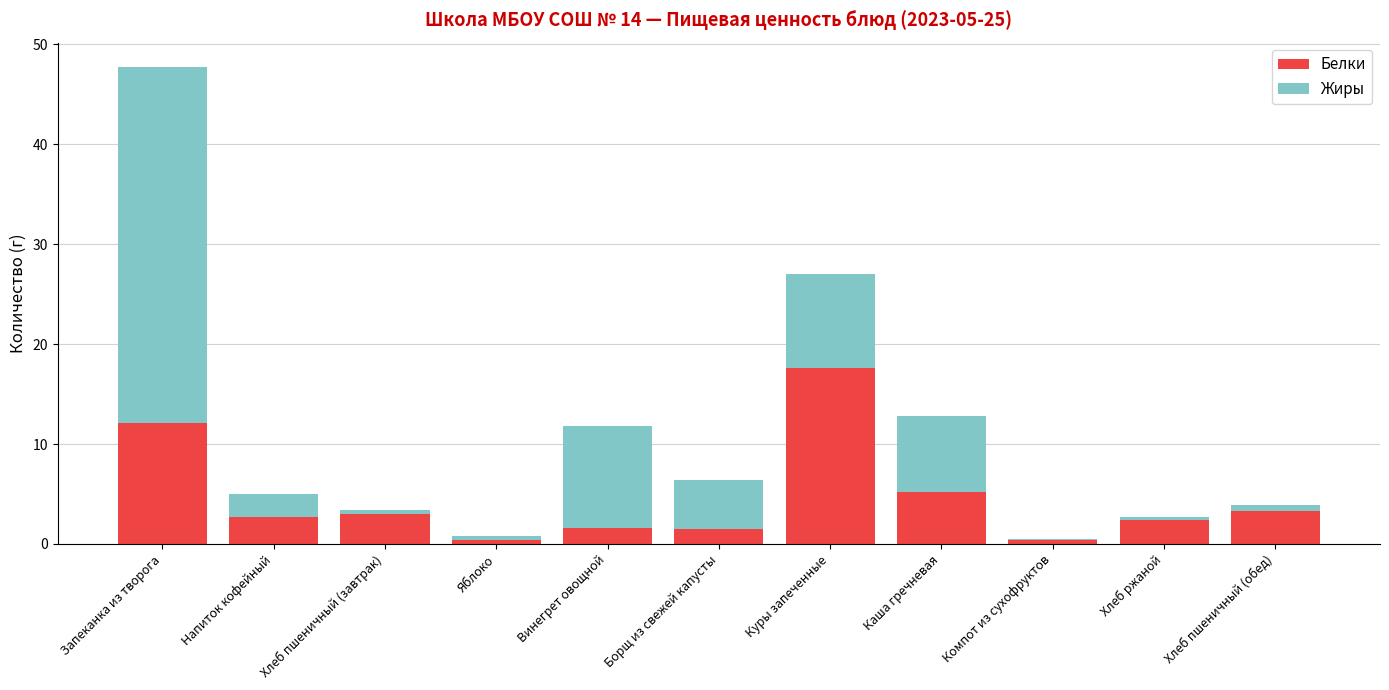

Which category has the highest value in the Белки series?

Куры запеченные